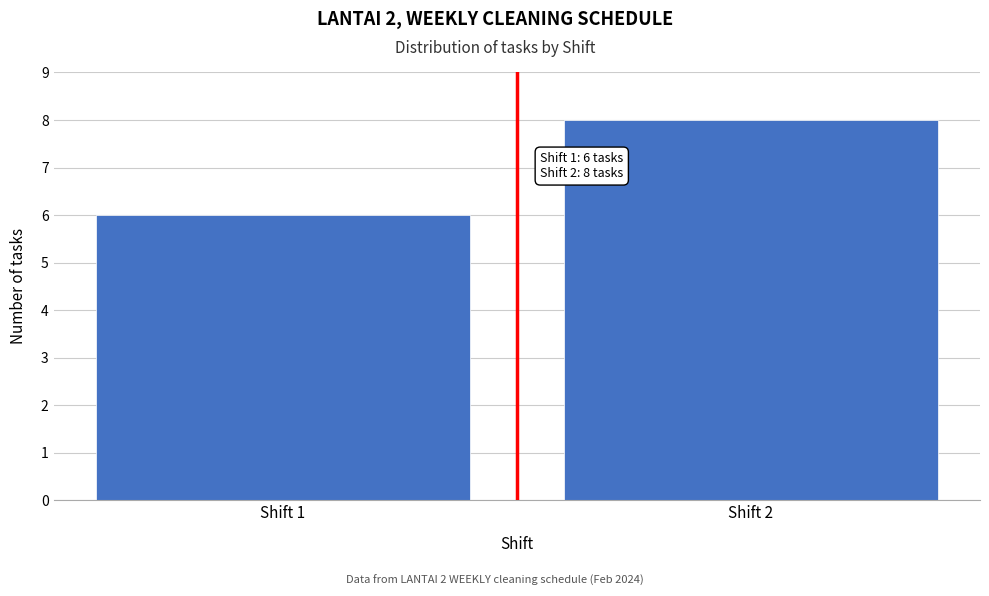

Reading left to right, what are all the values shown in this chart?

6	8